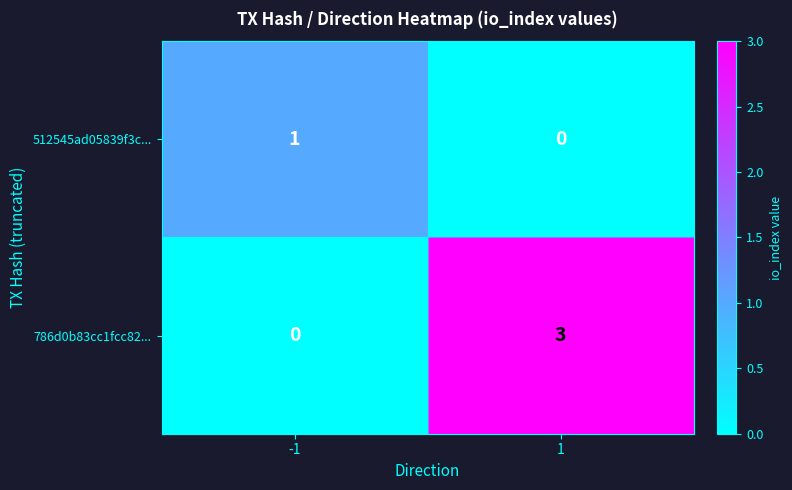

List the labels in order of 786d0b83cc1fcc82... value, largest first.

1, -1